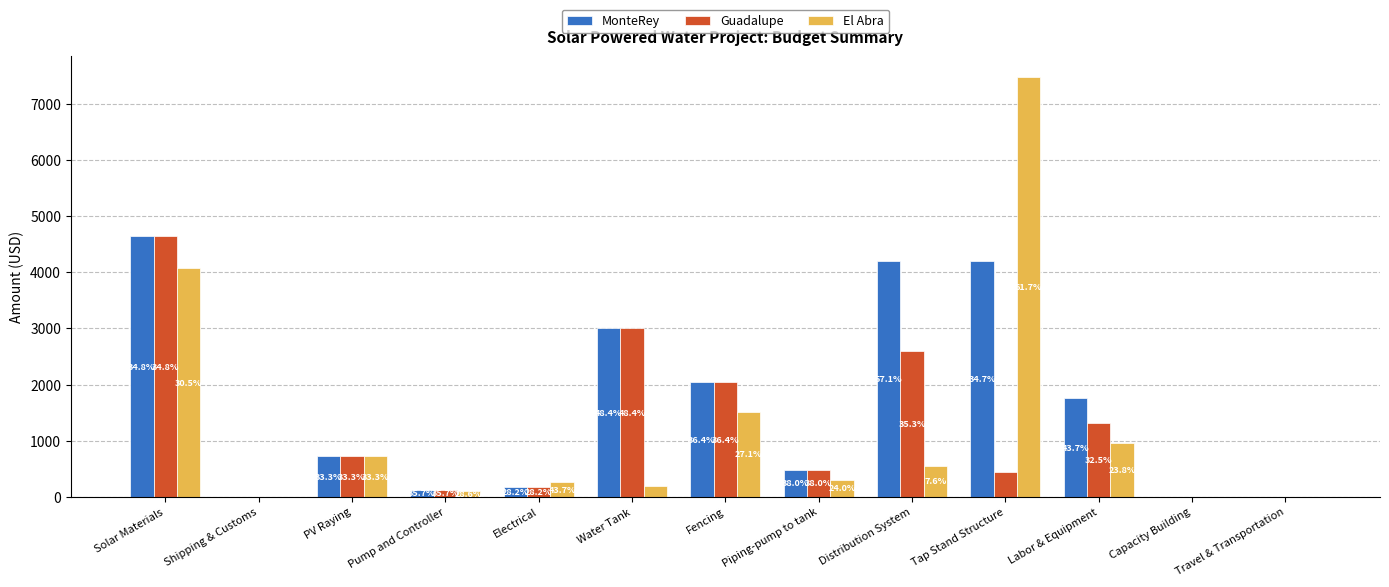

What is the maximum value shown in the chart?

7474.4